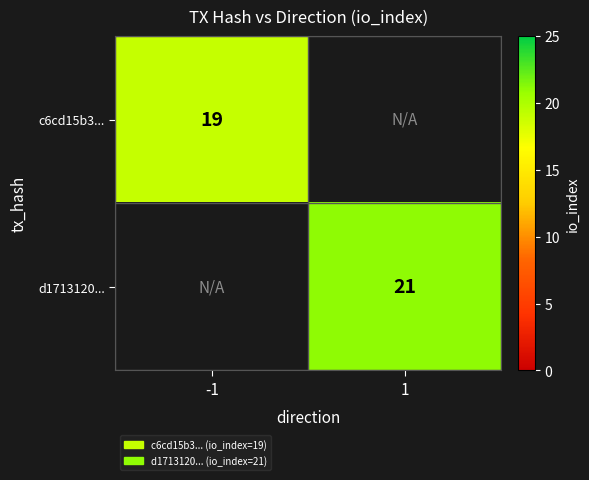

How many distinct data groups are displayed?

2